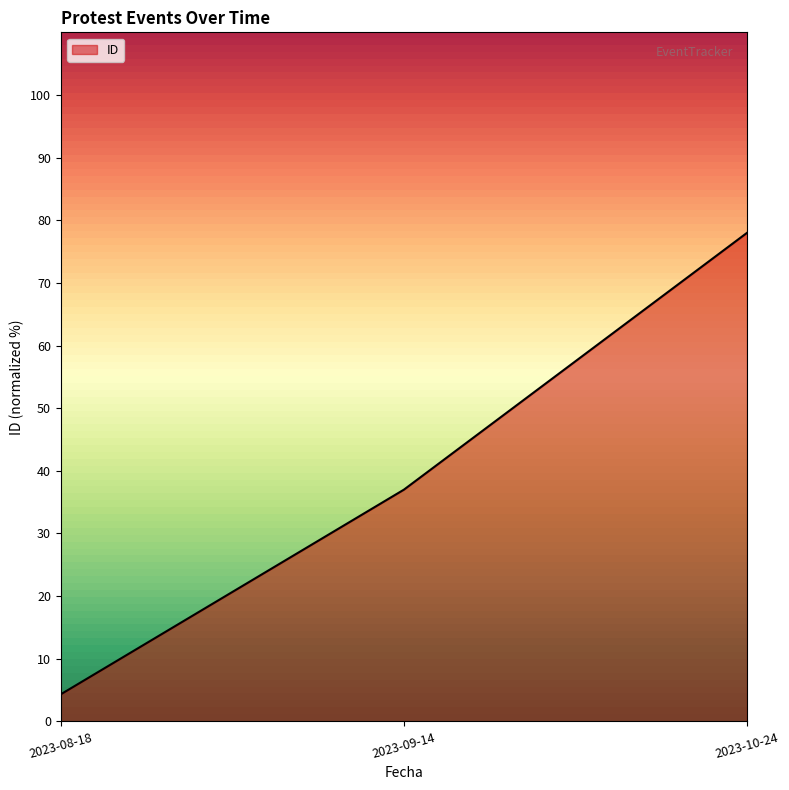

Does the chart display data point markers on the line(s)?

No